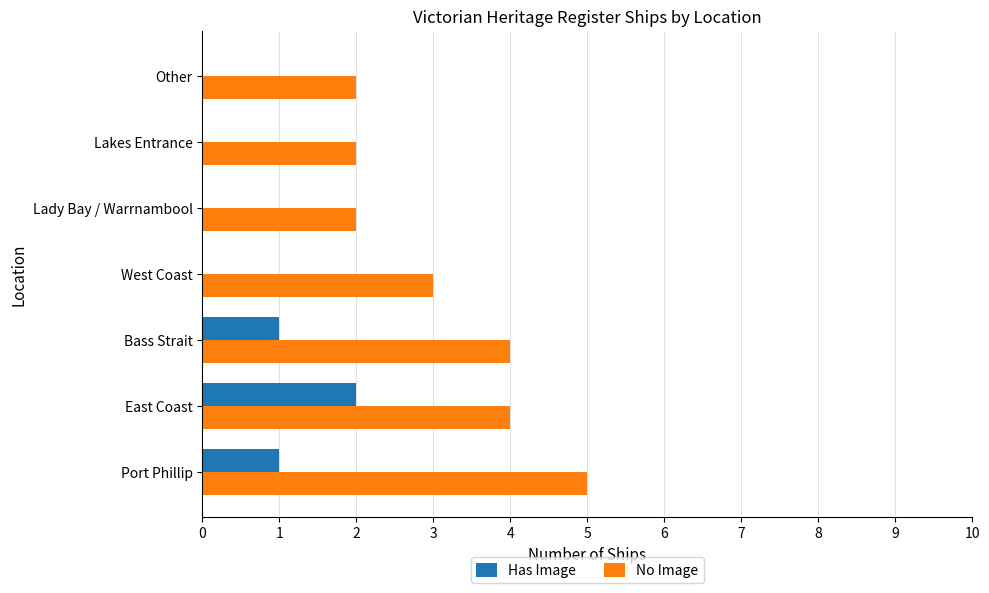

The value of No Image at East Coast is 6. True or false?

False